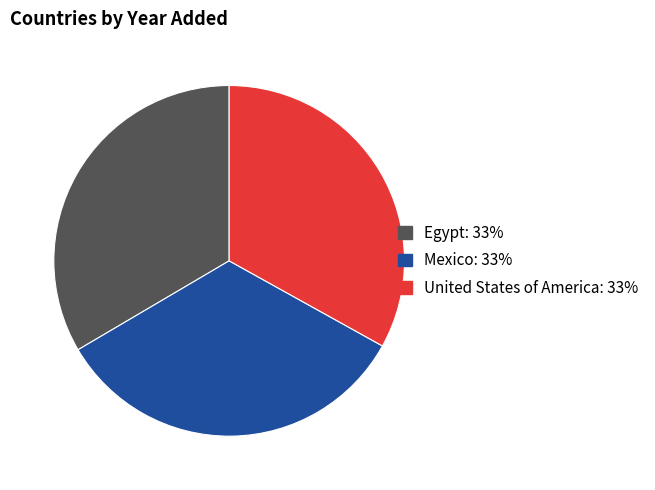

Does United States of America: 33% account for over 50% of the chart?

No